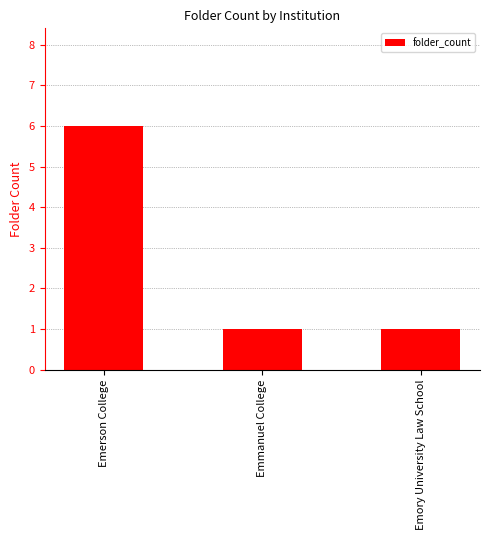

What is the difference between the values at Emory University Law School and Emerson College?

5